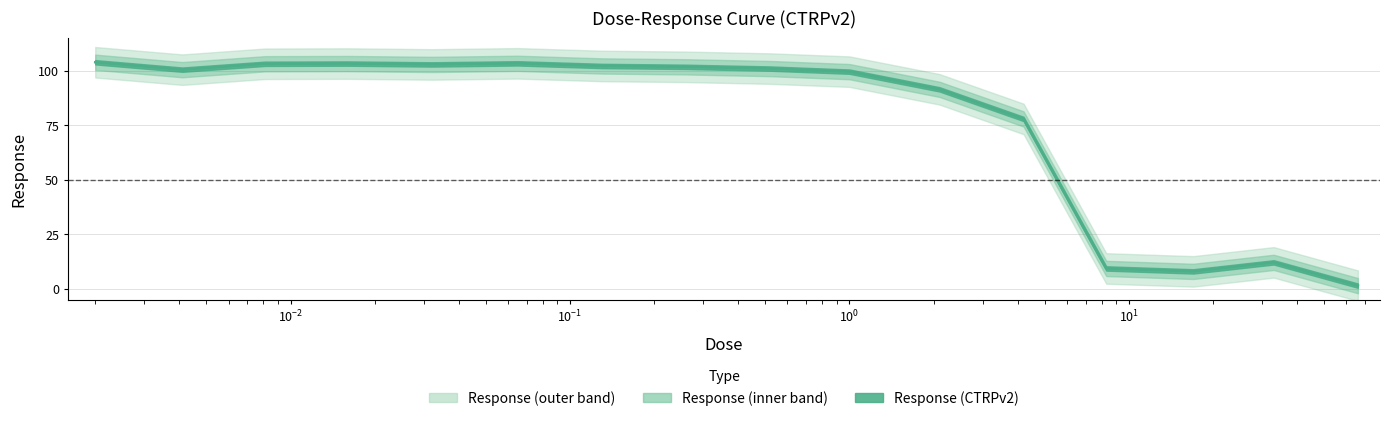

How many interior local peaks (higher than both neighbors) does the data have?

3